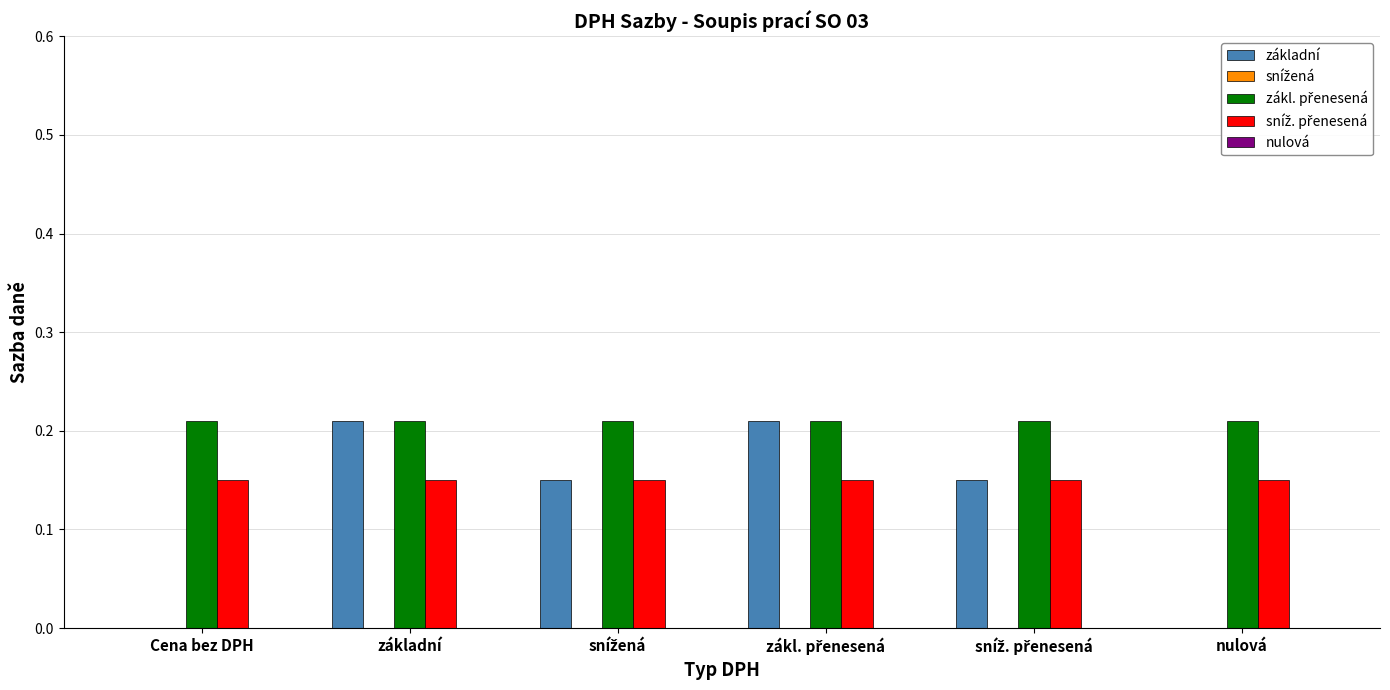

What is the total value across all series at nulová?

0.4